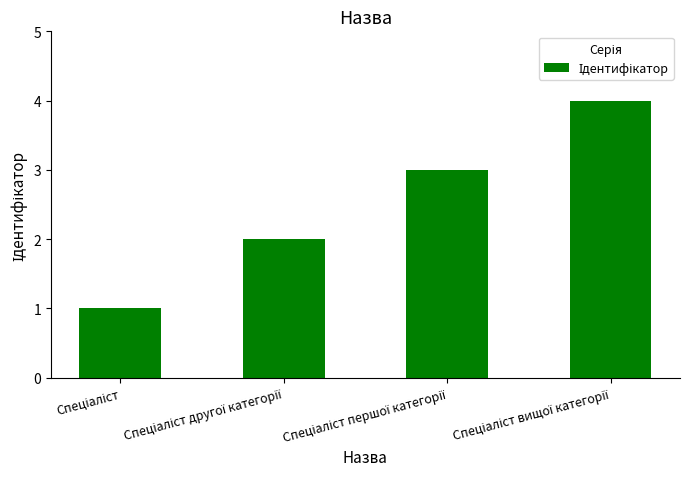

What is the sum of all values?

10